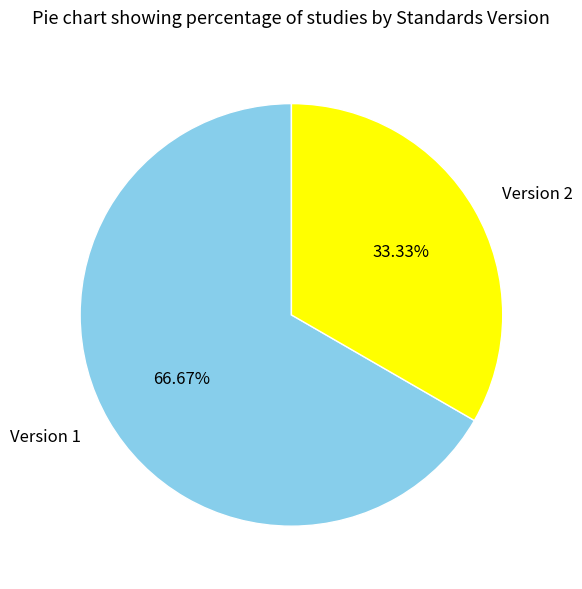

Combined, what portion of the pie is Version 1 and Version 2?

100.0%